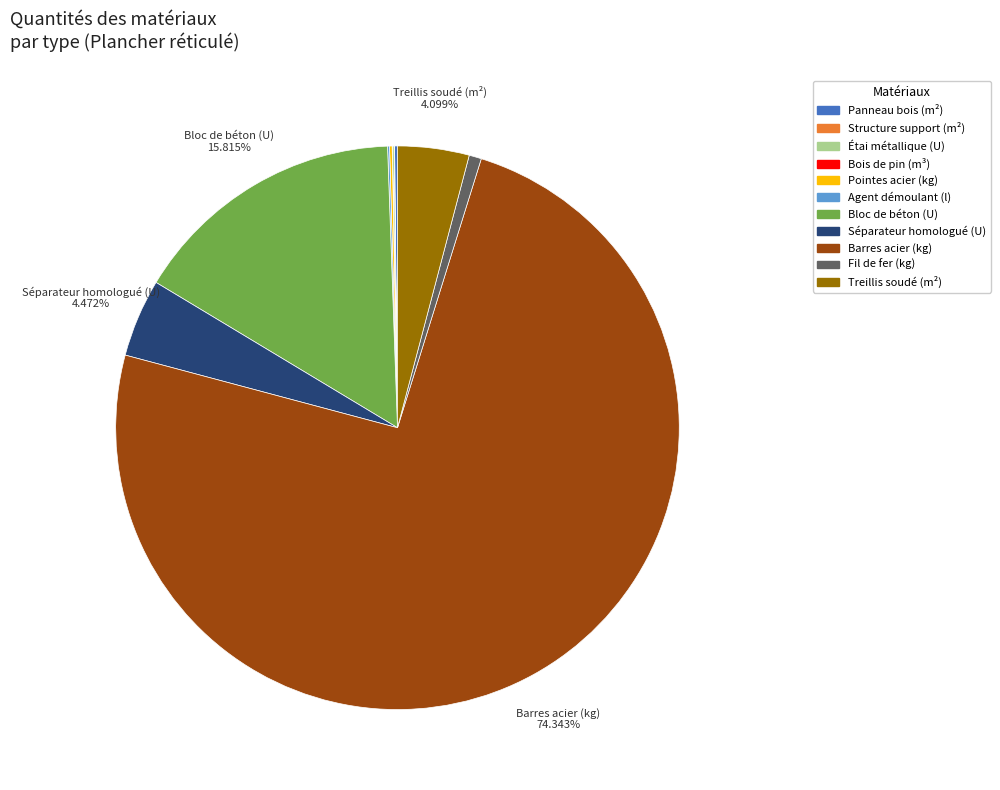

Does any single category account for the majority?

Yes